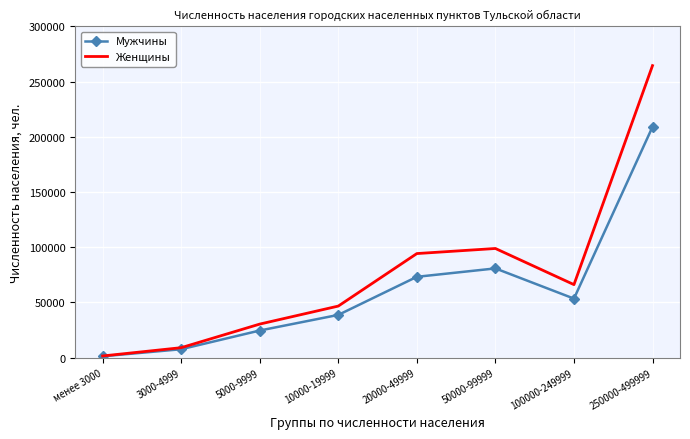

What is the maximum value for Мужчины?

209072